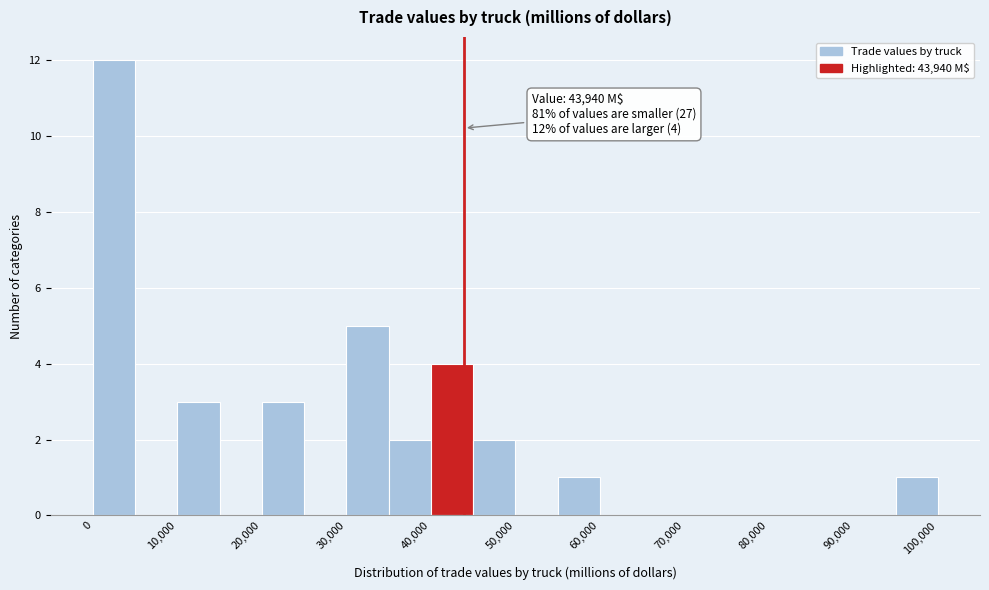

Which range on the x-axis has the tallest bar?

0 to 5000